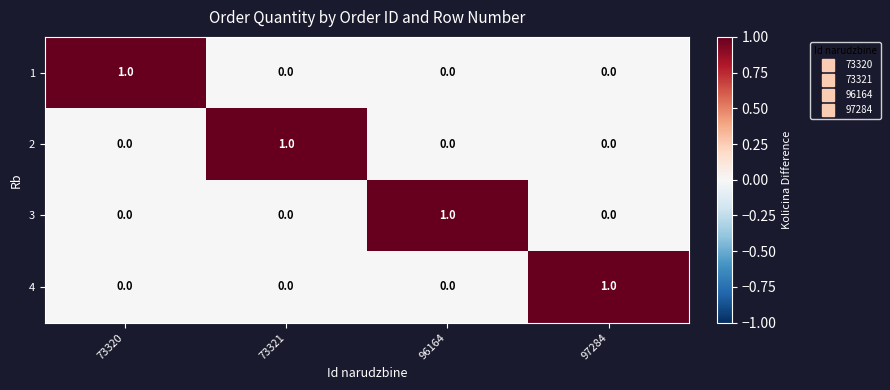

At how many categories does at least one series exceed 0?

4